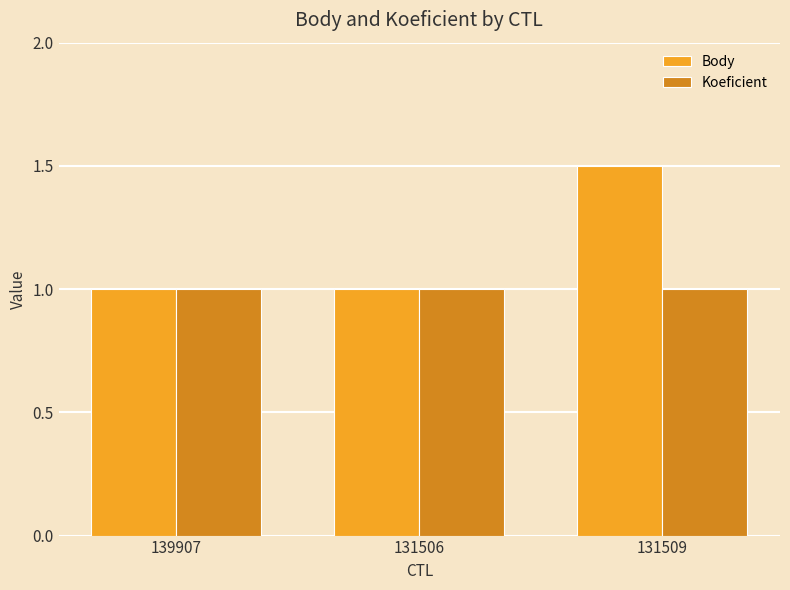

Reading right to left, transcribe all the data shown in this chart.

Body: 131509=1.5	131506=1.0	139907=1.0
Koeficient: 131509=1.0	131506=1.0	139907=1.0